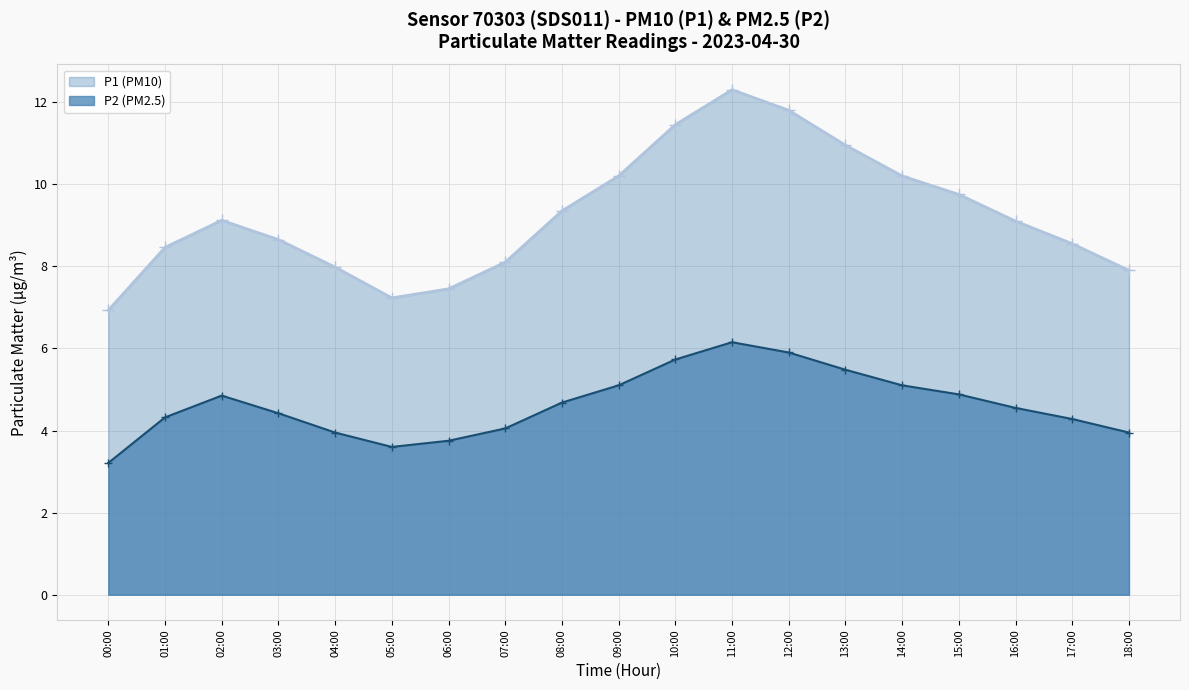

Read the P1 value at 04:00.

8.0